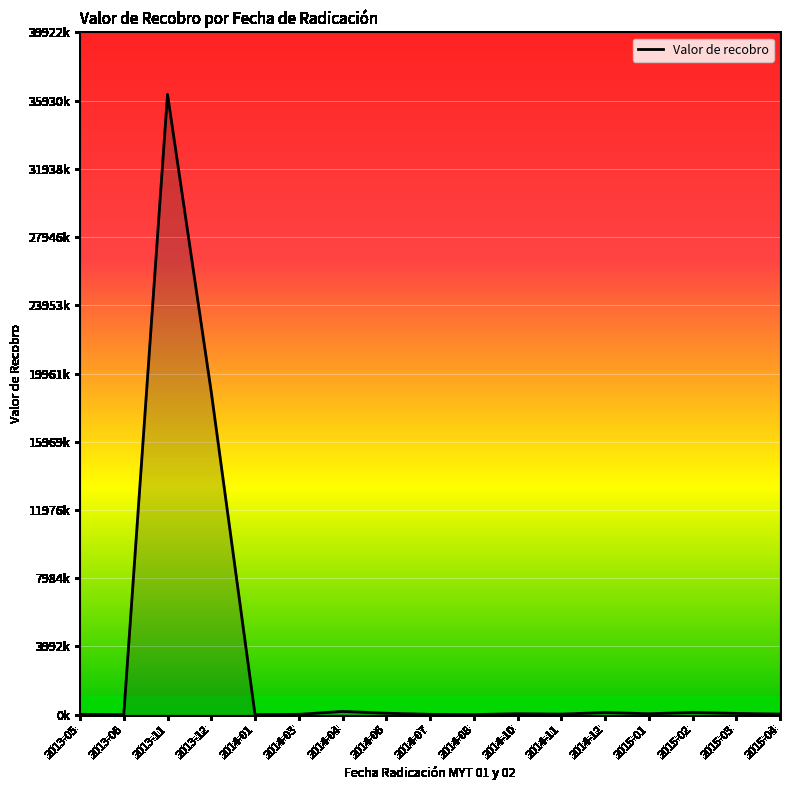

True or false: there are more than 2 points higher than both neighbors.

True